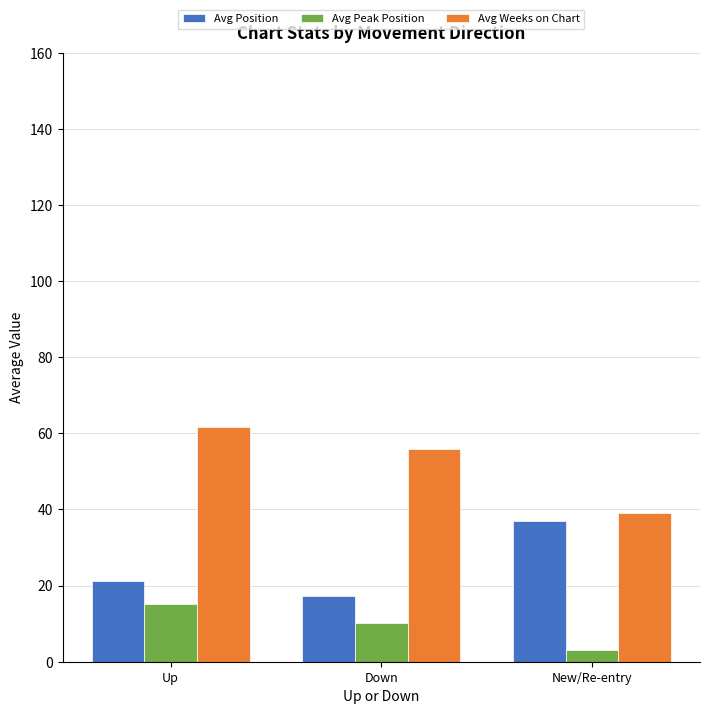

At New/Re-entry, list the series in order from largest to smallest.

Avg Weeks on Chart, Avg Position, Avg Peak Position